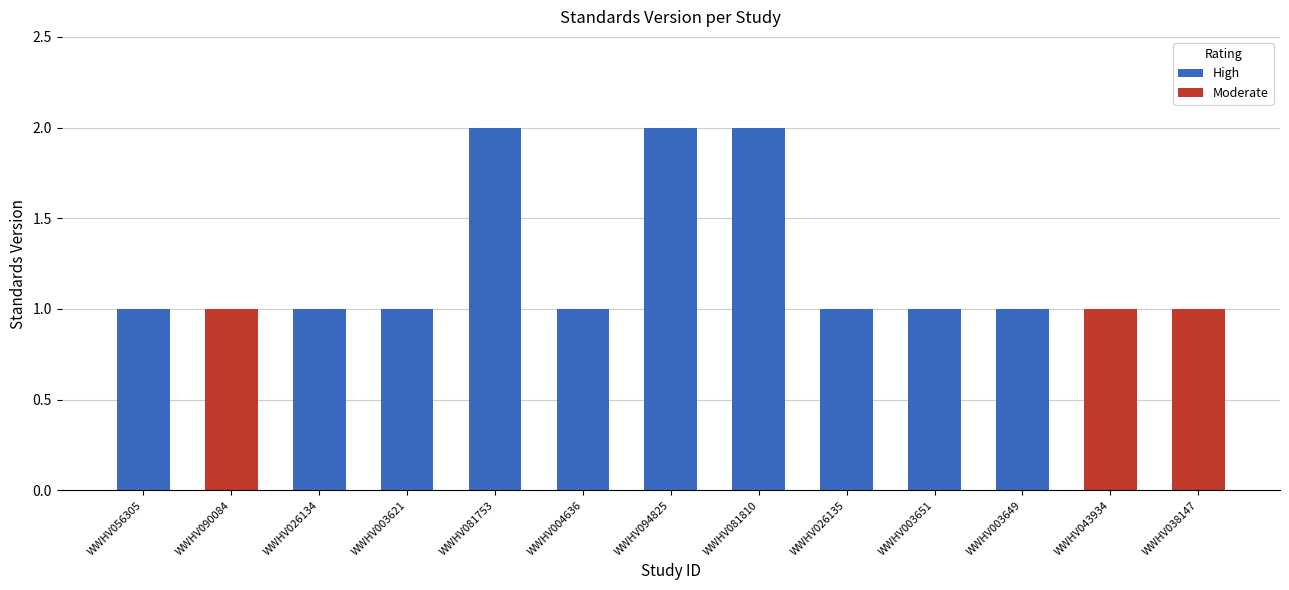

Reading right to left, list all the values displayed in this chart.

WWHV038147=1	WWHV043934=1	WWHV003649=1	WWHV003651=1	WWHV026135=1	WWHV081810=2	WWHV094825=2	WWHV004636=1	WWHV081753=2	WWHV003621=1	WWHV026134=1	WWHV090084=1	WWHV056305=1